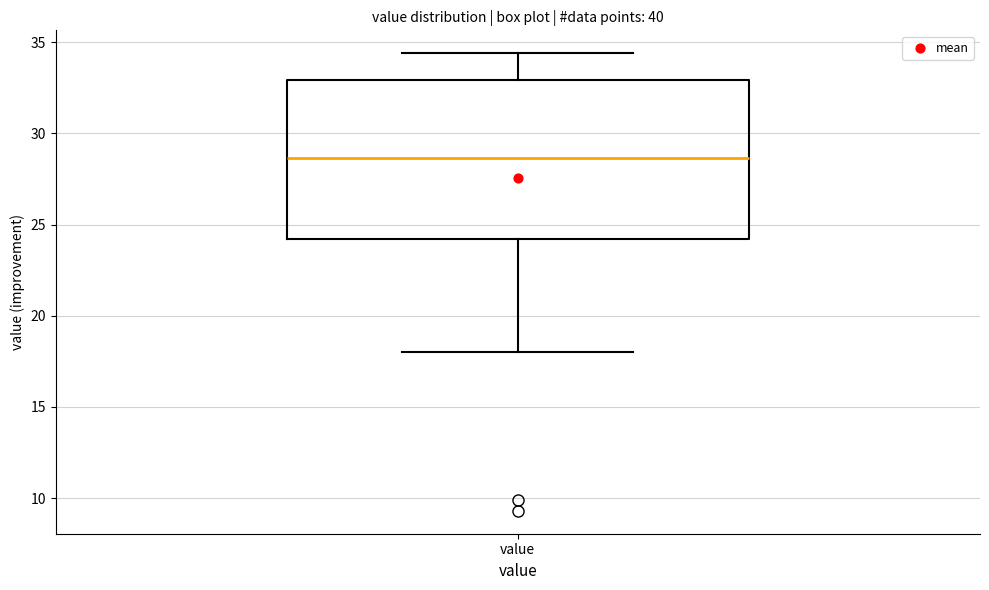

Read this box plot against the y-axis: the position of the median line, the range covered by the box, and the ends of both whiskers. The values are not printed on the chart, so give them approximately, as read against the axis.

median 28.5, box 24.0 to 33.0, whiskers 18.0 to 34.5